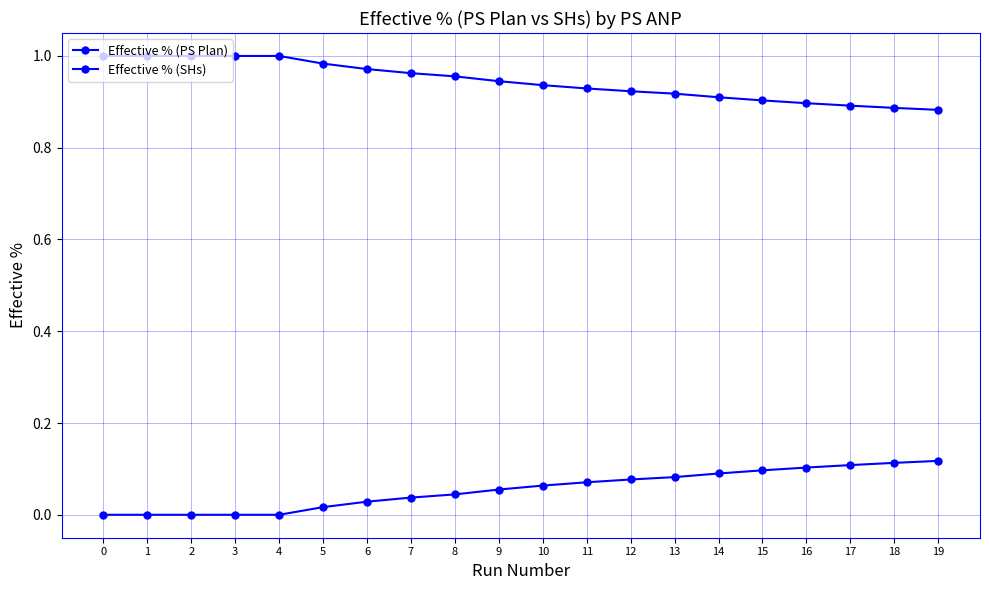

Between 8 and 9, which is larger?

9